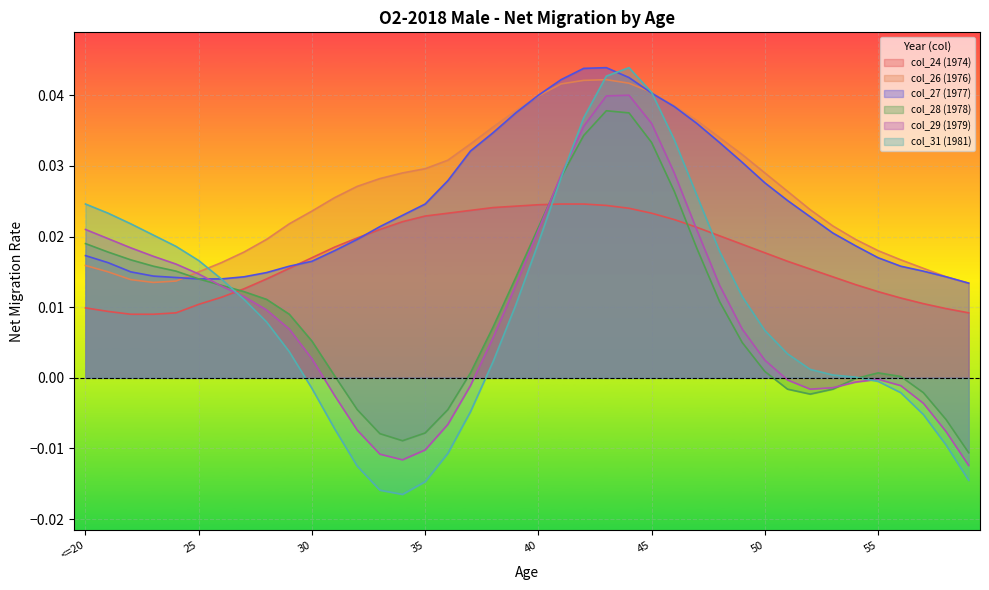

At 39, list the series in order from smallest to largest.

col_31 (1981), col_29 (1979), col_28 (1978), col_24 (1974), col_27 (1977), col_26 (1976)